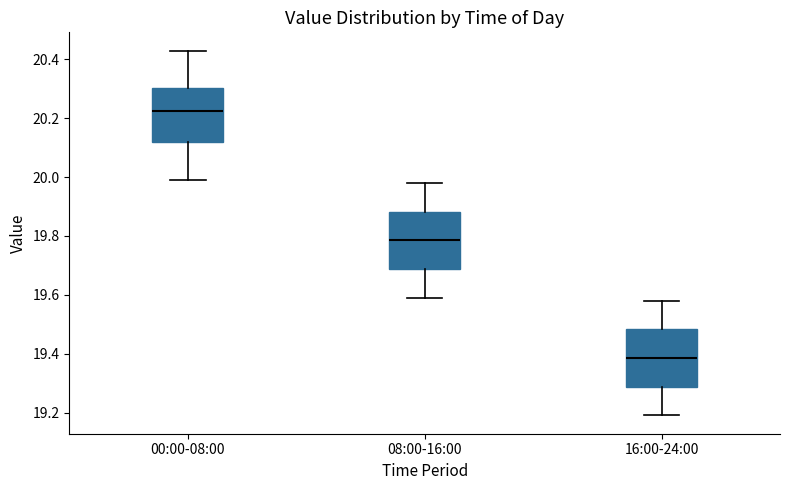

Reading left to right, transcribe this box plot: for each box, give where its median line is, the range the box spans, and where its two whiskers end, as read against the y-axis. The values are not printed on the chart, so give them approximately, as read against the axis.

00:00-08:00: median 20.22, box 20.12 to 20.30, whiskers 20.00 to 20.44
08:00-16:00: median 19.78, box 19.68 to 19.88, whiskers 19.60 to 19.98
16:00-24:00: median 19.38, box 19.28 to 19.48, whiskers 19.20 to 19.58